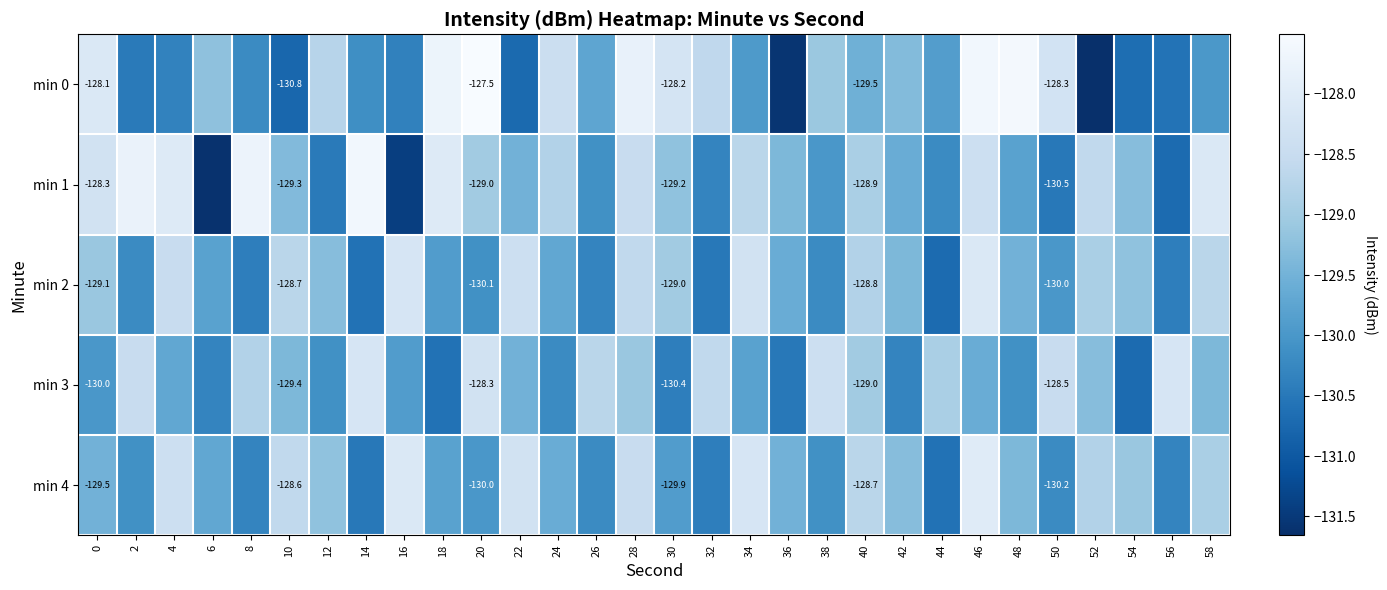

What is the approximate value of min 3 at 52?

-129.3